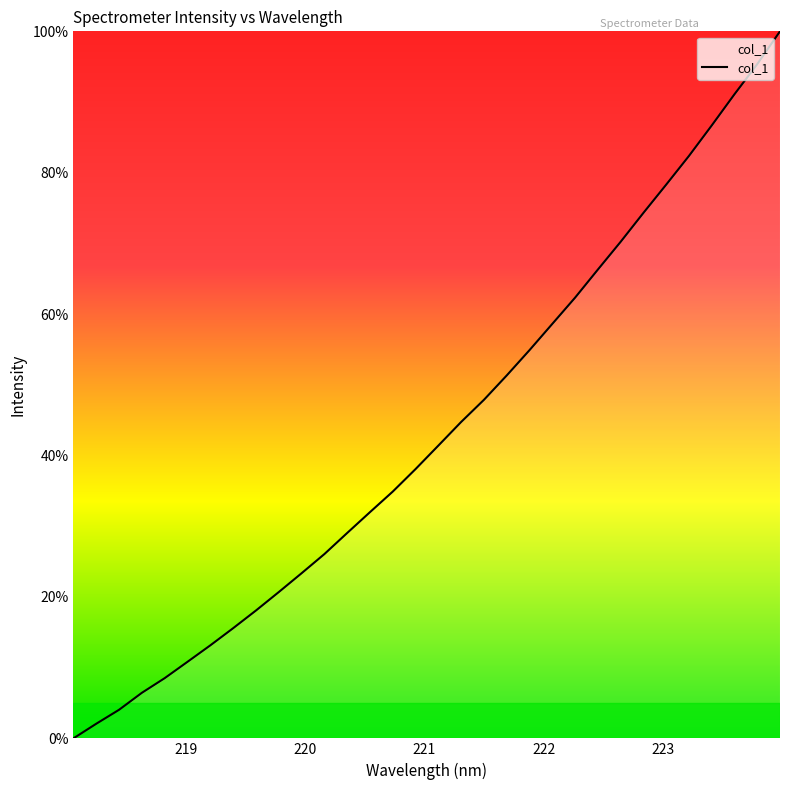

What is the greatest value displayed?

100.0